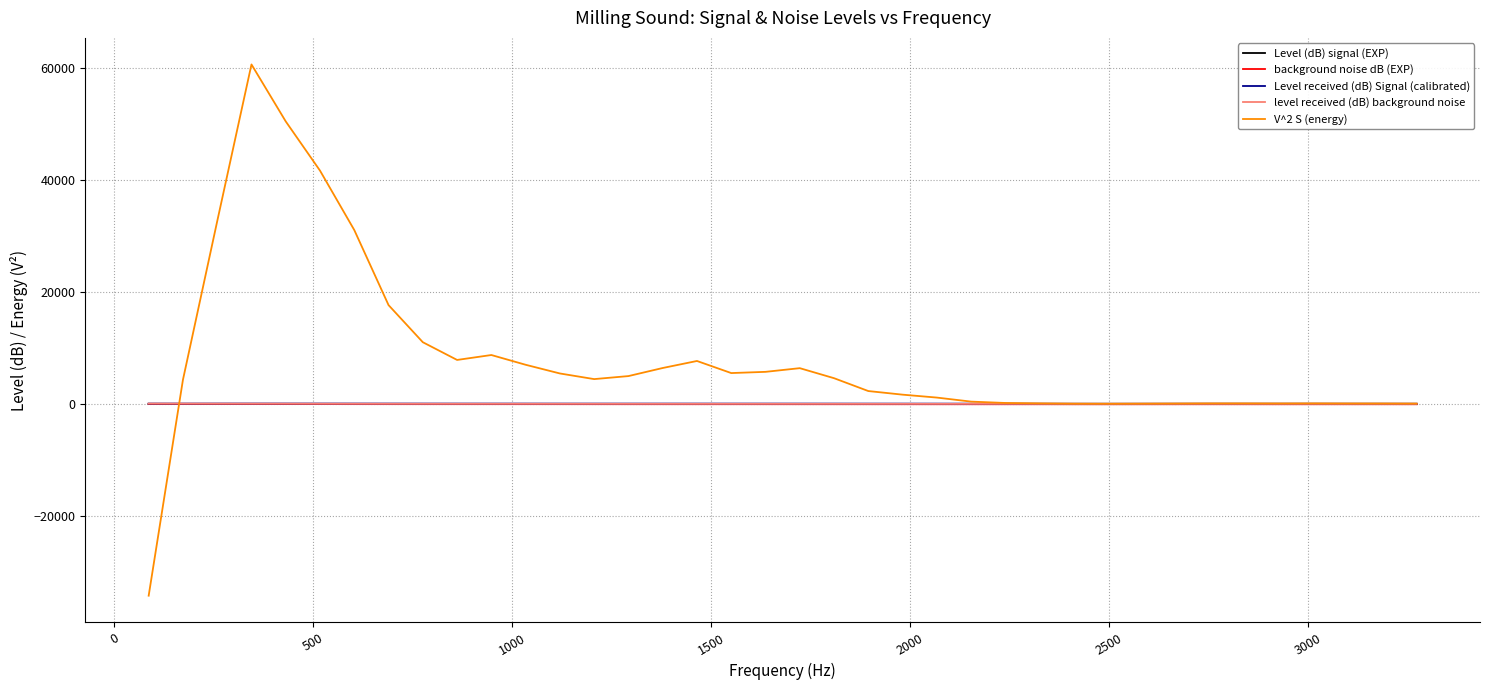

Which series has the widest spread of values?

V^2 S (energy)